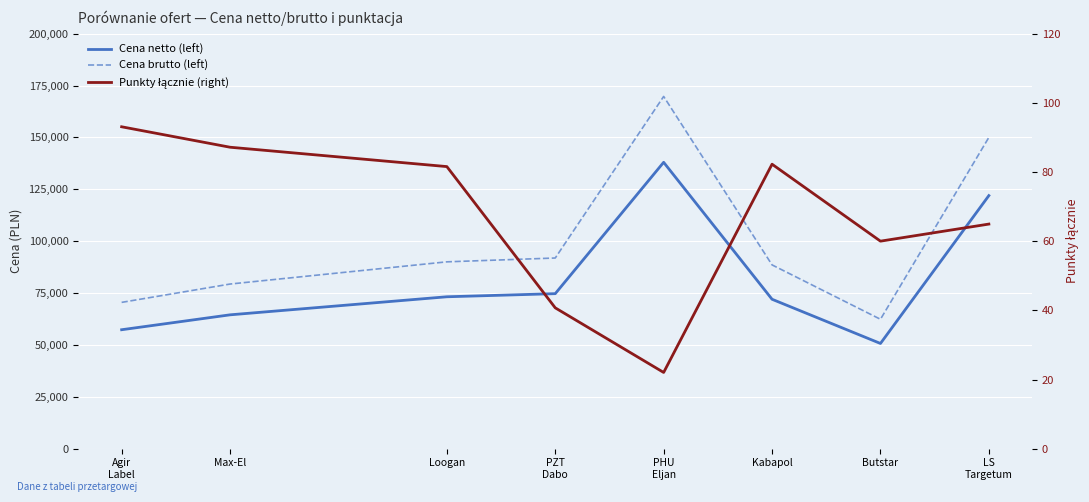

List the series in order of their peak value, lowest first.

Punkty łącznie (right), Cena netto (left), Cena brutto (left)